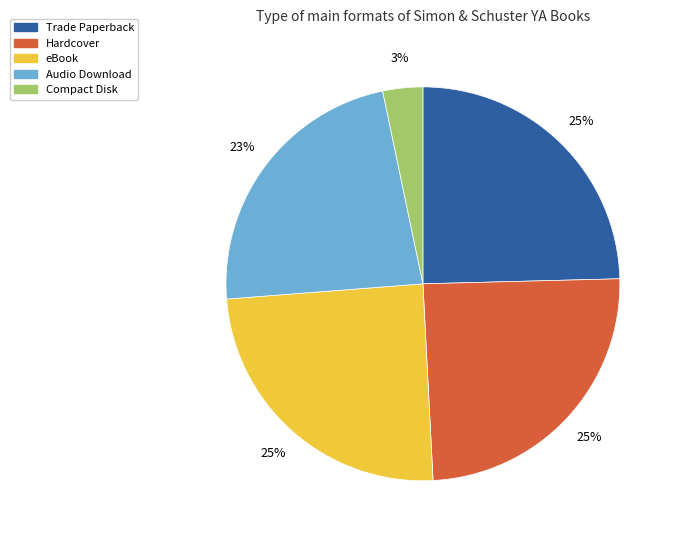

To the nearest percent, what is the average slice percentage?

20%